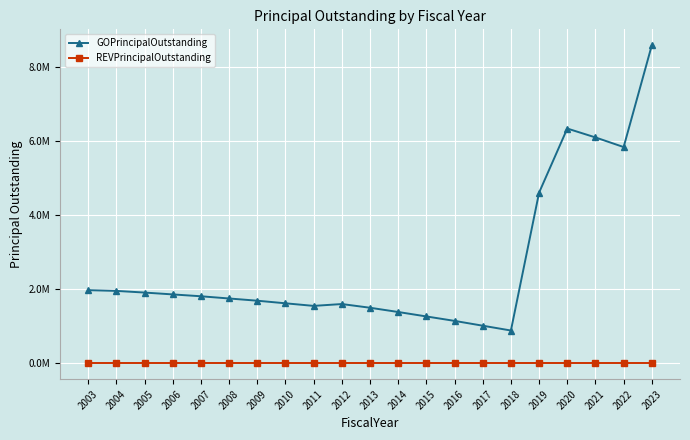

At which category does GOPrincipalOutstanding reach its first local valley?

2011